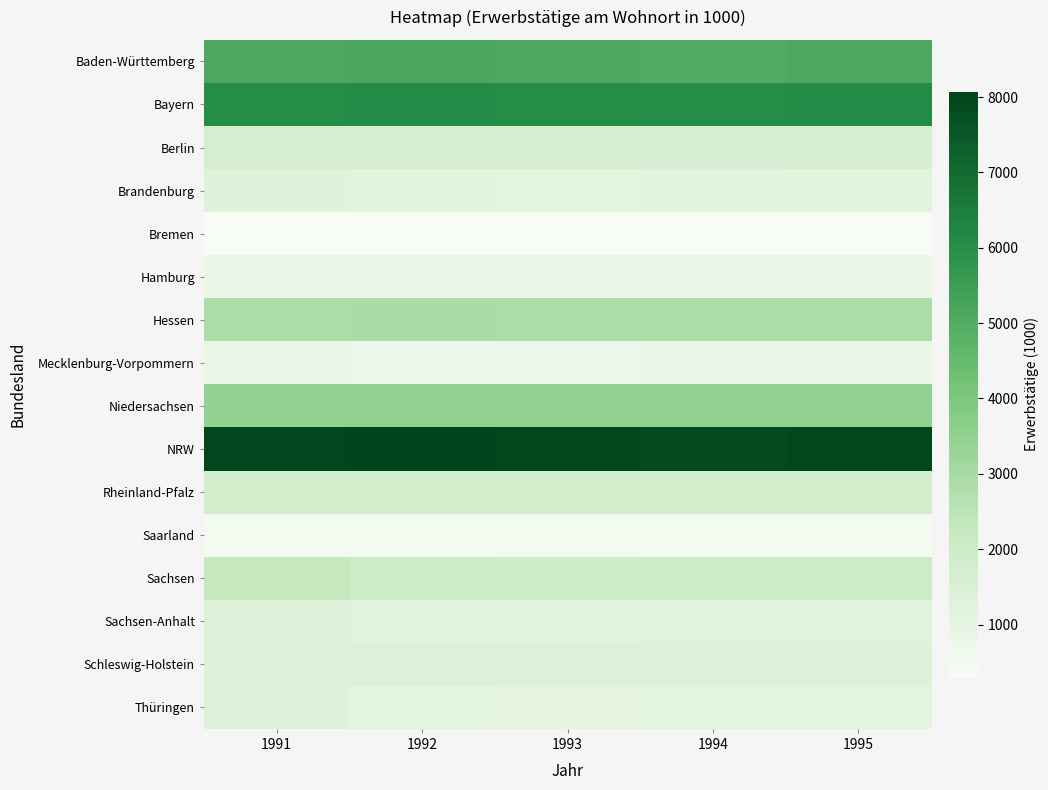

Which series has the largest range (max minus min)?

Sachsen